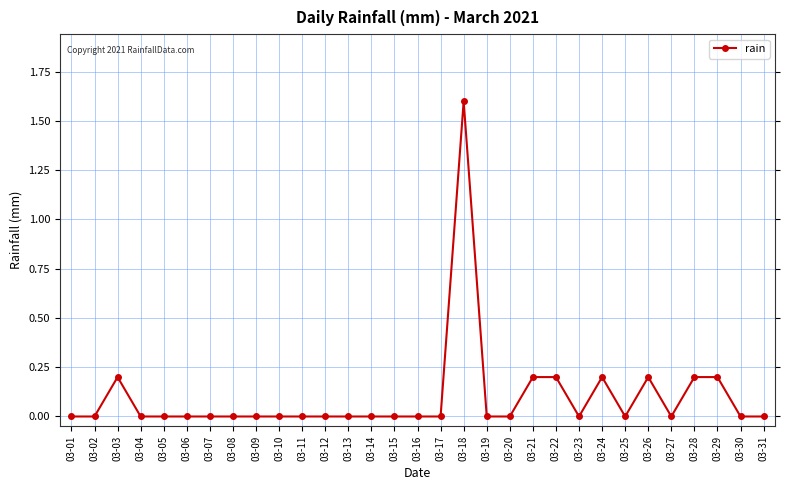

Which has a higher value, 03-20 or 03-03?

03-03